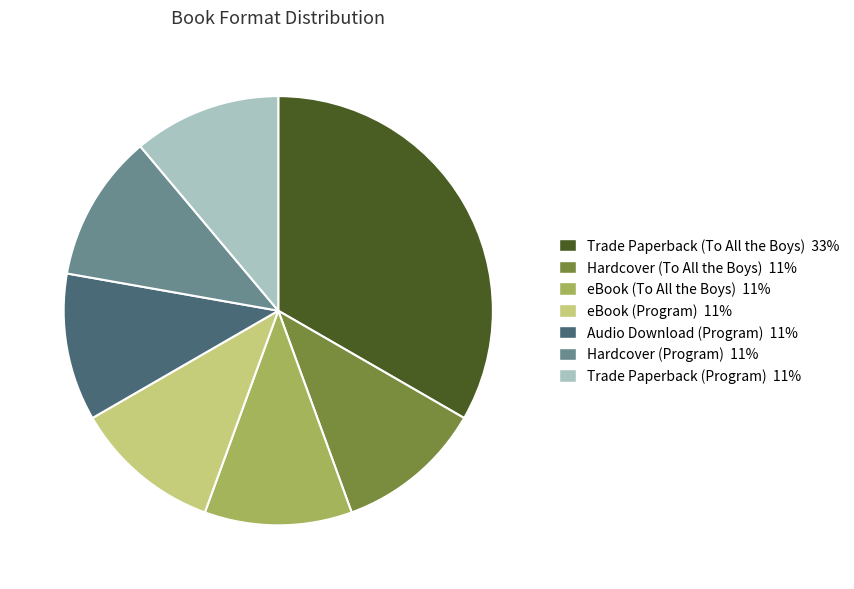

Approximately how many times larger is the value at Hardcover (To All the Boys) compared to eBook (To All the Boys)?

1.0